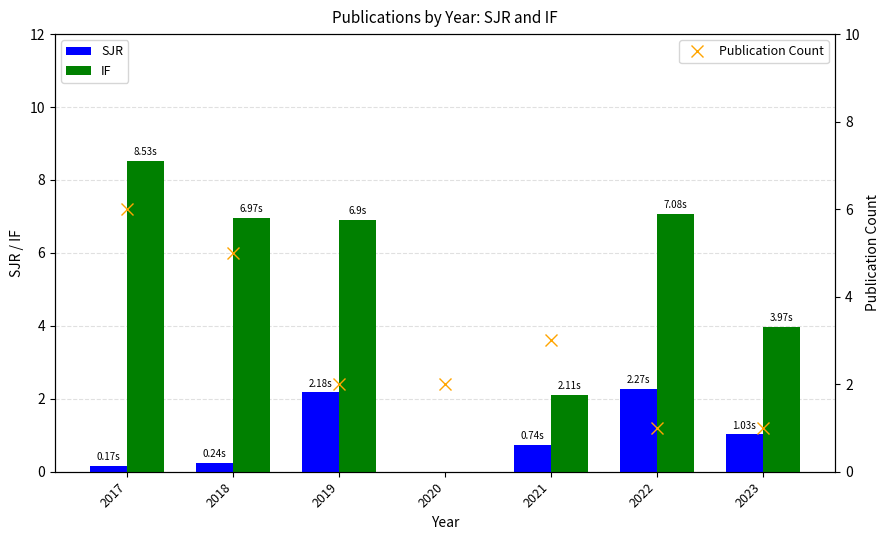

The value of Publication Count at 2022 is 1.0. True or false?

True